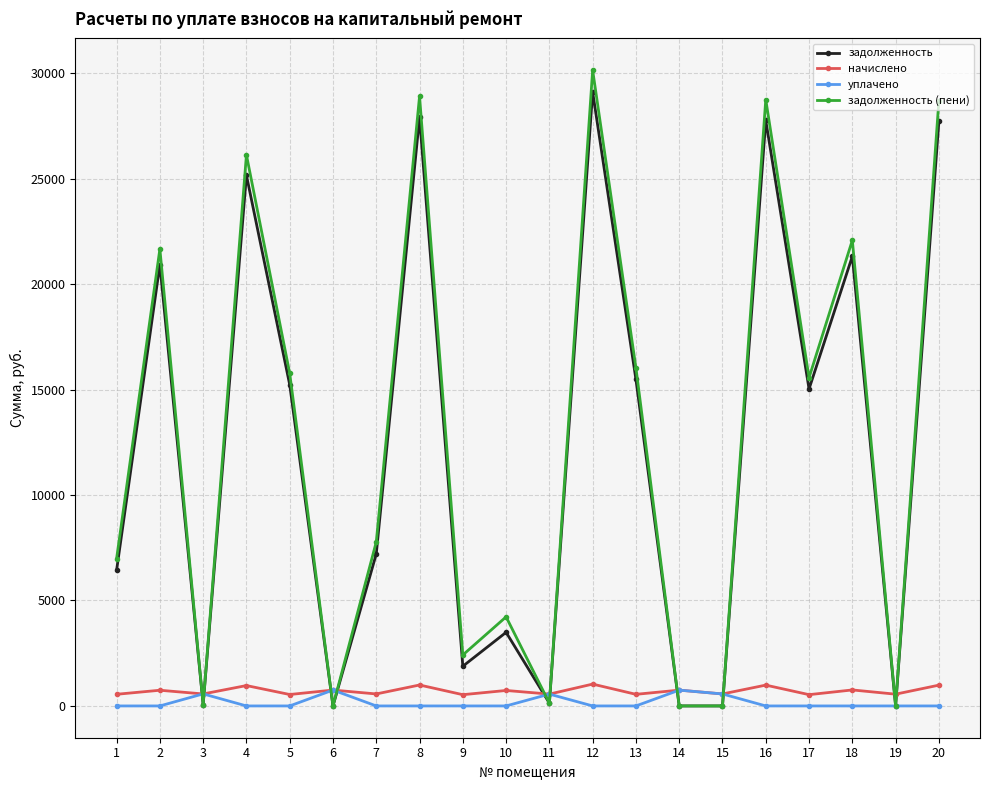

What is the total value across all series at 6?

1506.0